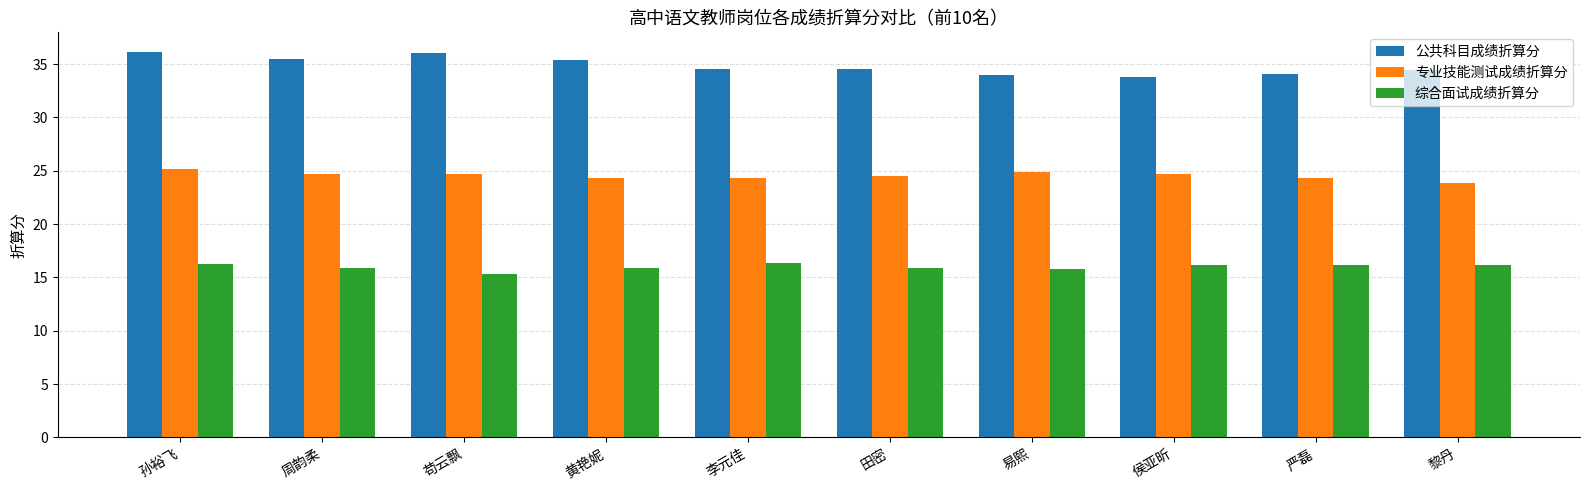

What is the smallest value displayed?

15.3